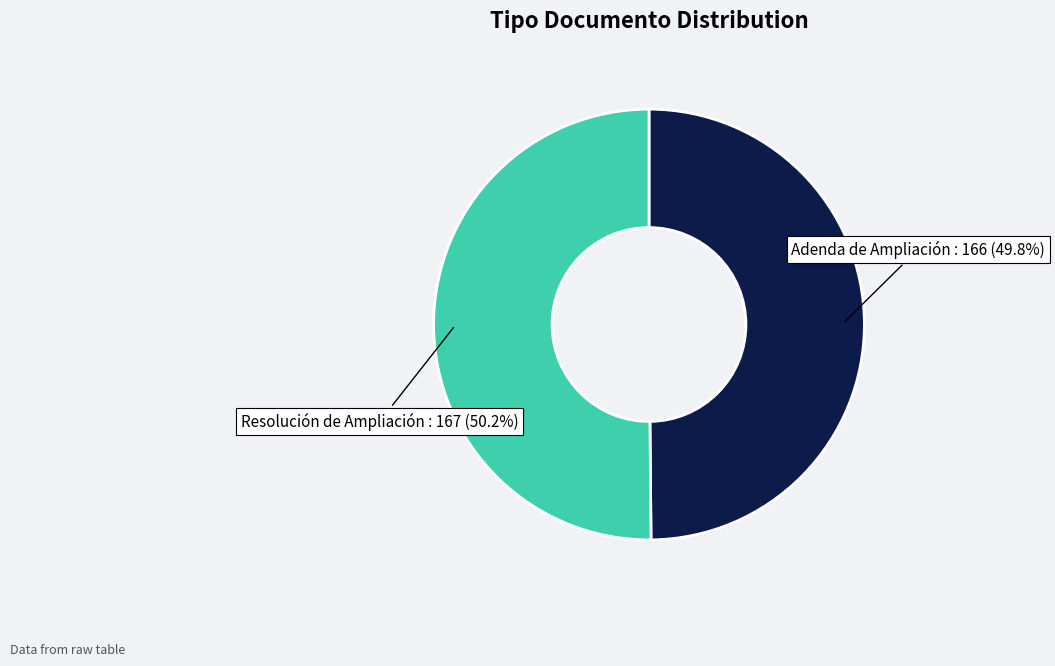

The Adenda de Ampliación slice represents 36% of the pie. True or false?

False